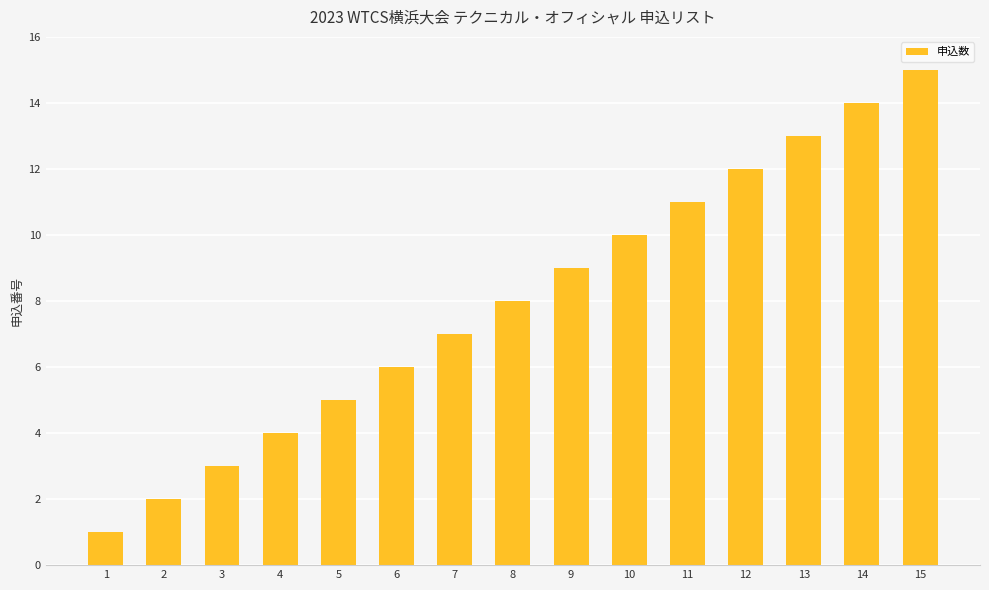

What is the sum of all values?

120